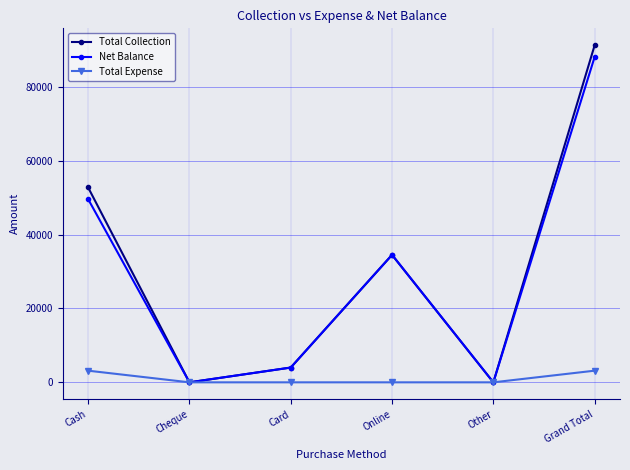

What is the difference between the highest and lowest values at Grand Total?

88095